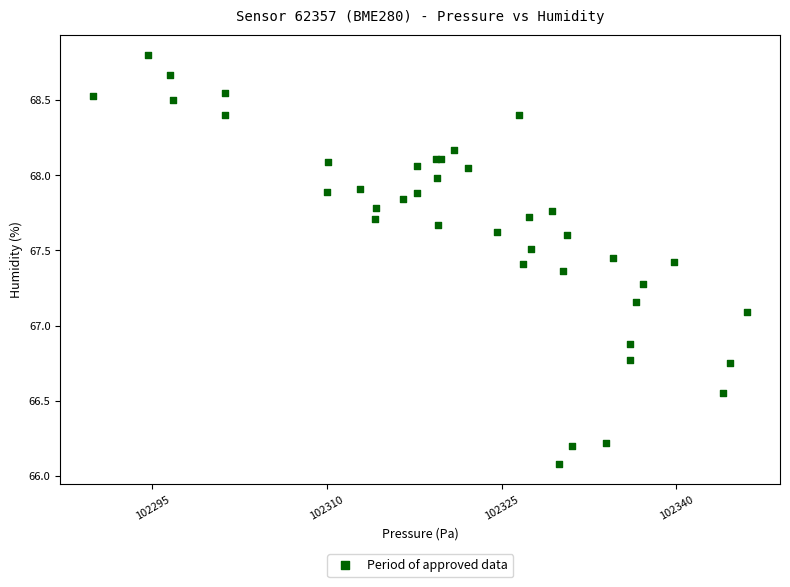

What Y value in the scatter plot is closest to 67?

67.1